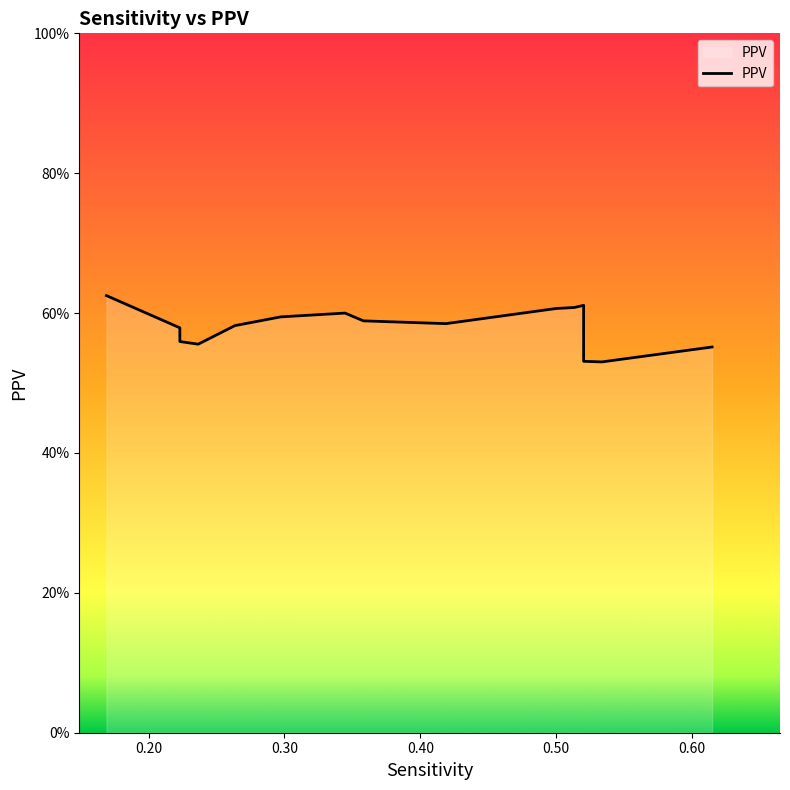

Is it true that the value at 15 is 1.0?

False